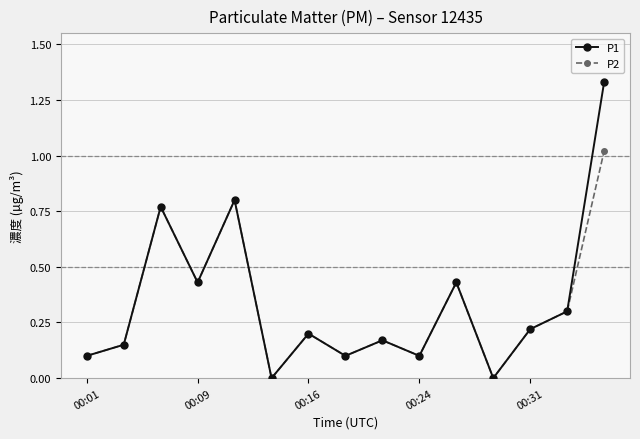

Rank the series by their maximum value, from lowest to highest.

P2, P1